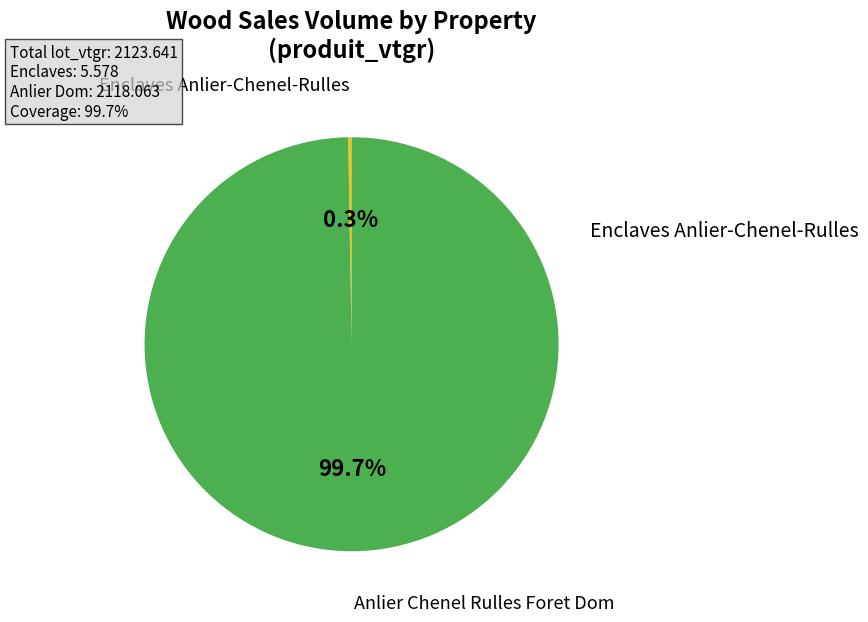

What portion of the pie excludes Anlier Chenel Rulles Foret Dom?

0.3%